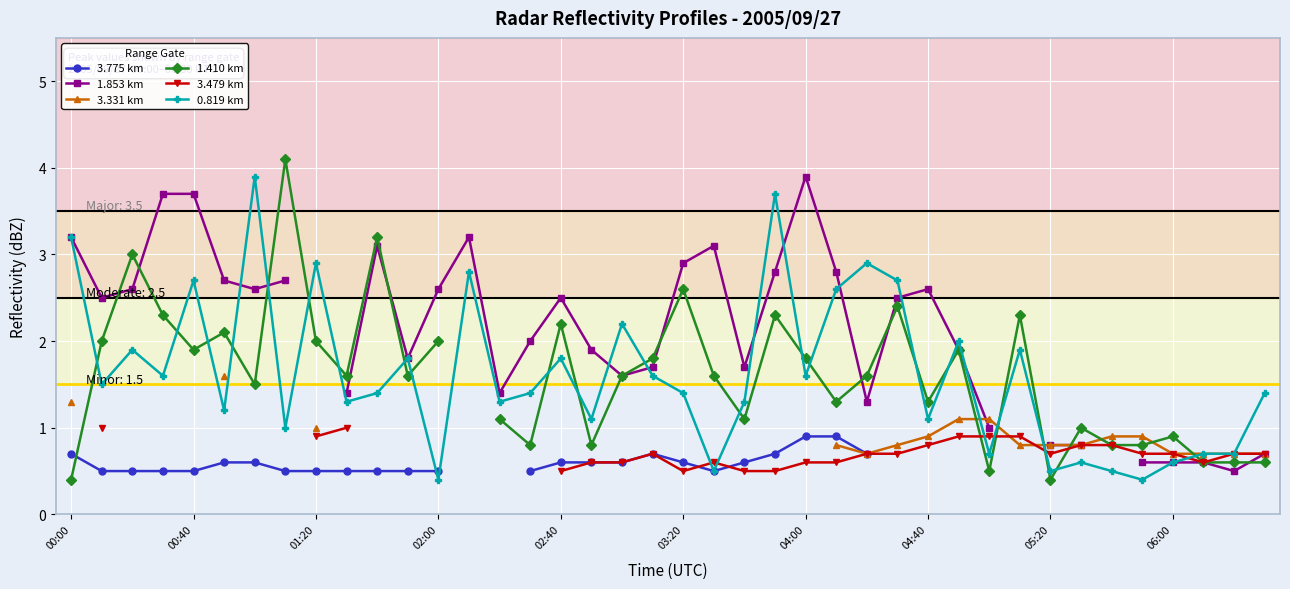

Is it true that 0.819 km equals 2.0 at 04:40?

False